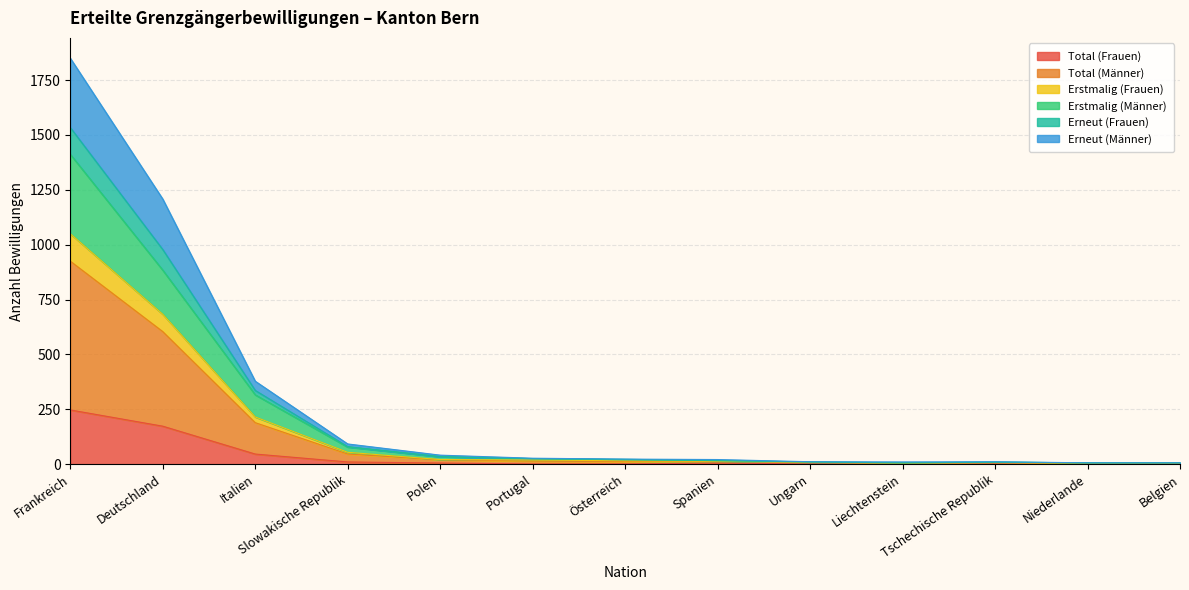

What is the maximum value for Total (Frauen)?

247